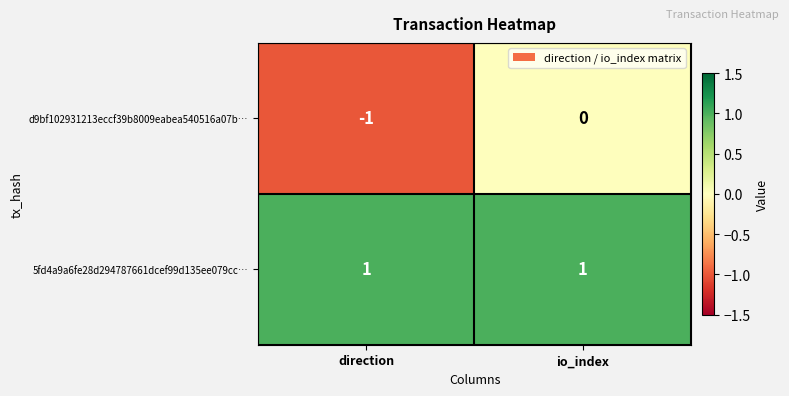

Where is d9bf102931213eccf39b8009eabea540516a07b… nearest to the value 0?

io_index